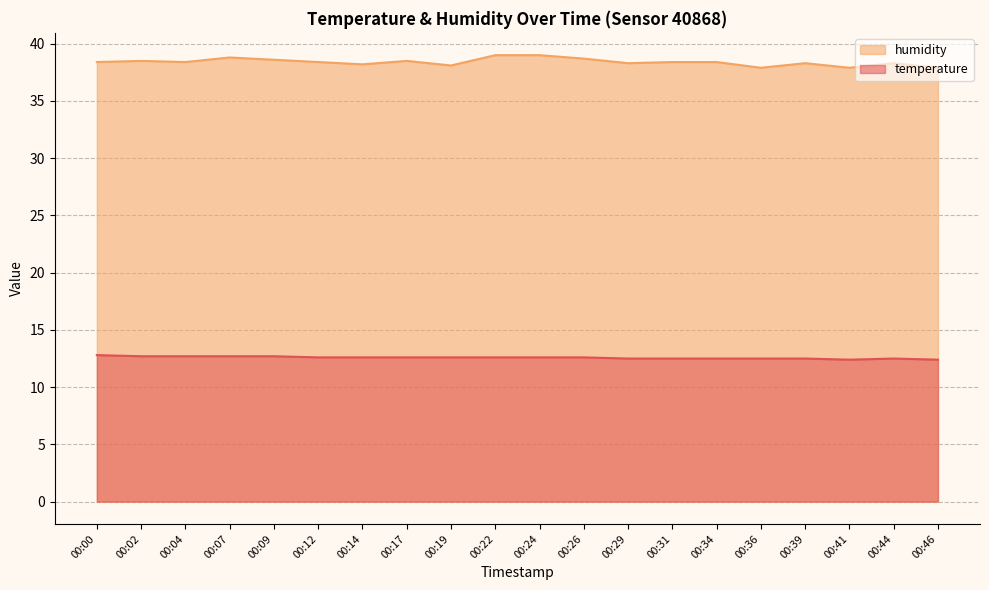

Rank the categories by temperature value from highest to lowest.

00:00, 00:02, 00:04, 00:07, 00:09, 00:12, 00:14, 00:17, 00:19, 00:22, 00:24, 00:26, 00:29, 00:31, 00:34, 00:36, 00:39, 00:44, 00:41, 00:46